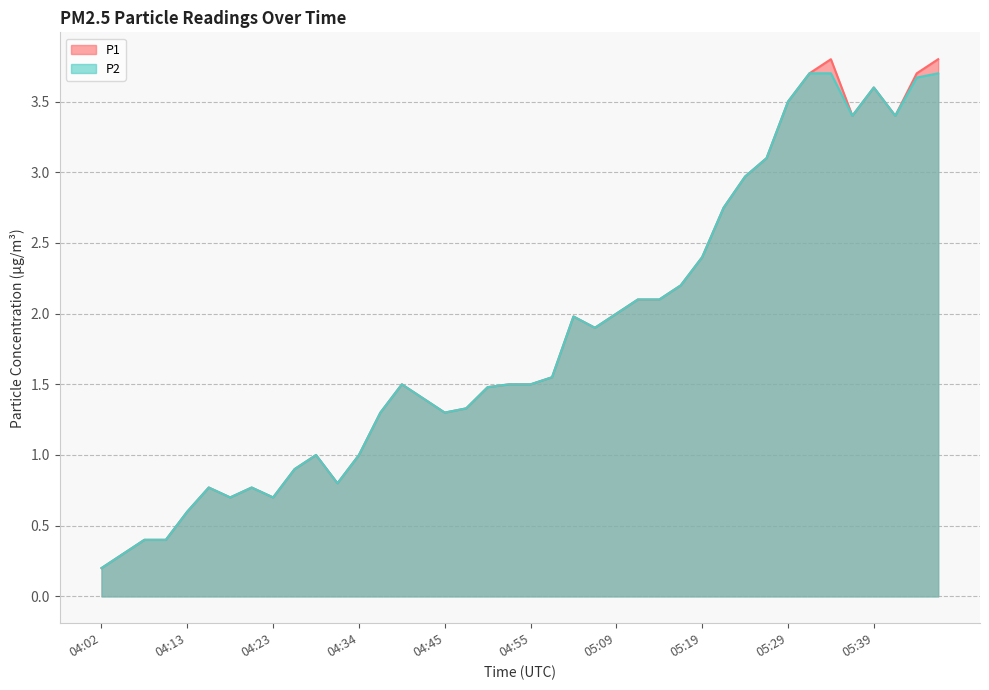

Which has a higher value, 04:08 or 04:34?

04:34